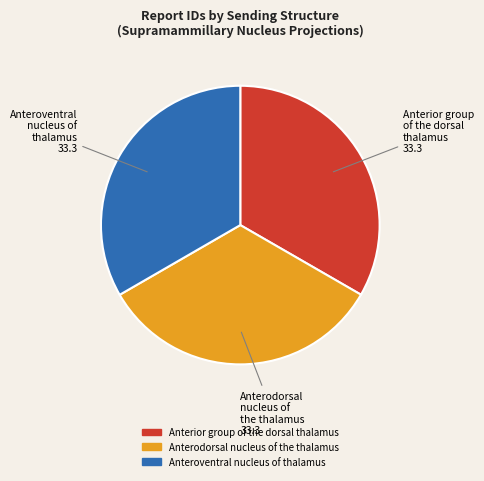

What is the ratio of the value at Anterior group of the dorsal thalamus to the value at Anteroventral nucleus of thalamus?

1.0